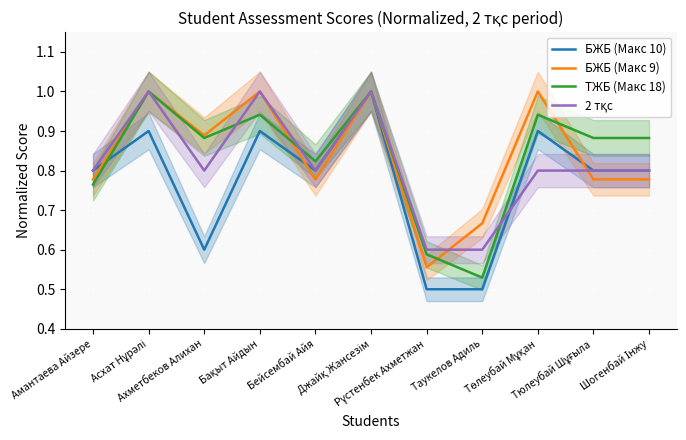

Which series has the largest range (max minus min)?

БЖБ (Макс 10)